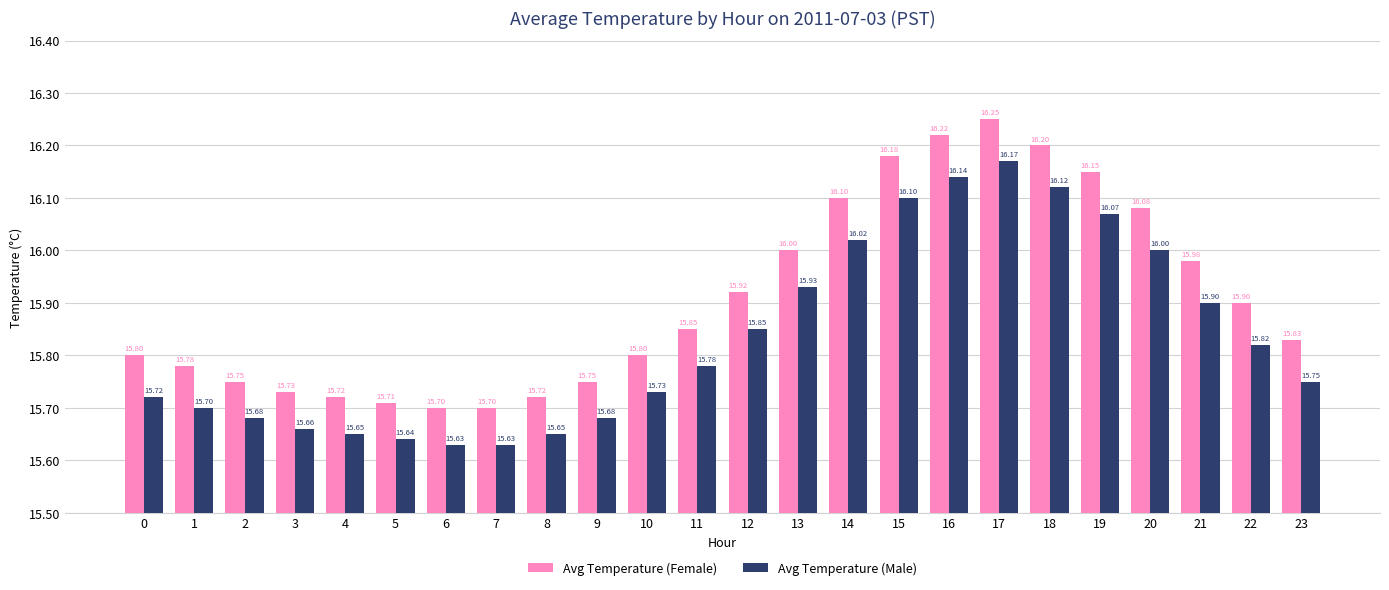

What is the approximate value of Avg Temperature (Female) at 7?

15.7